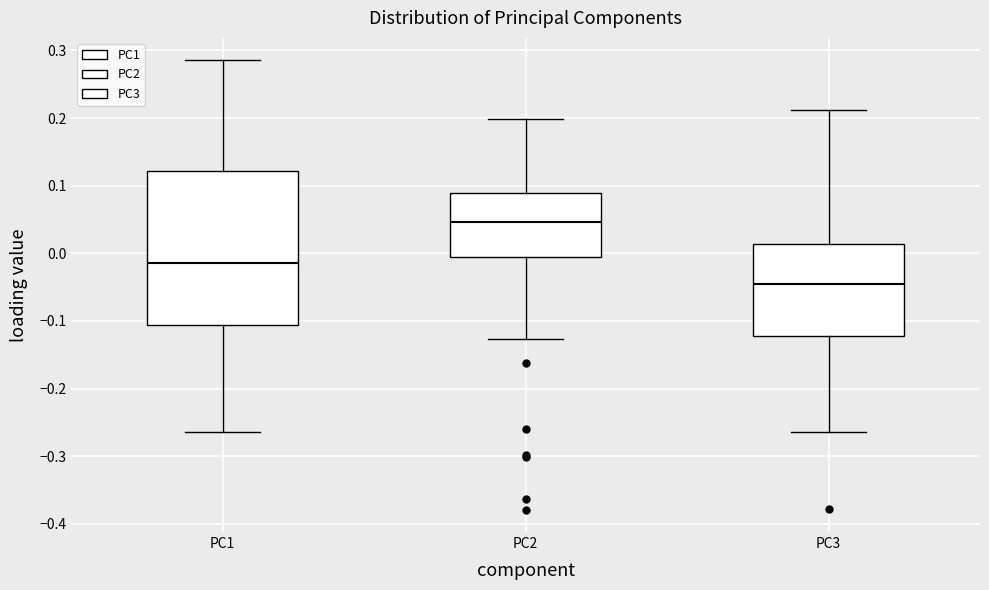

Which box is the tallest, from its lower edge to its upper edge?

PC1